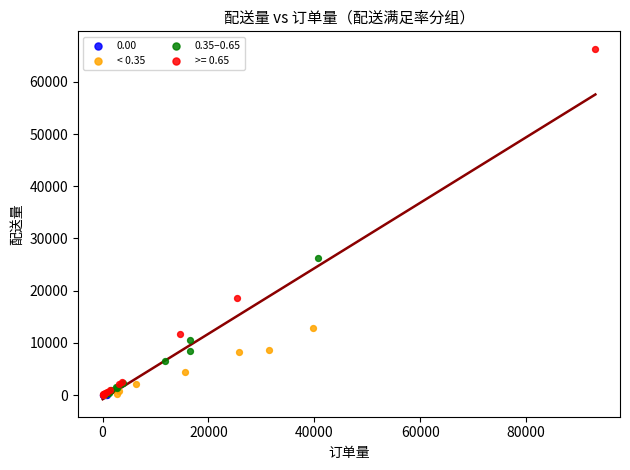

What are all the series names shown in the legend?

0.00, < 0.35, 0.35–0.65, >= 0.65